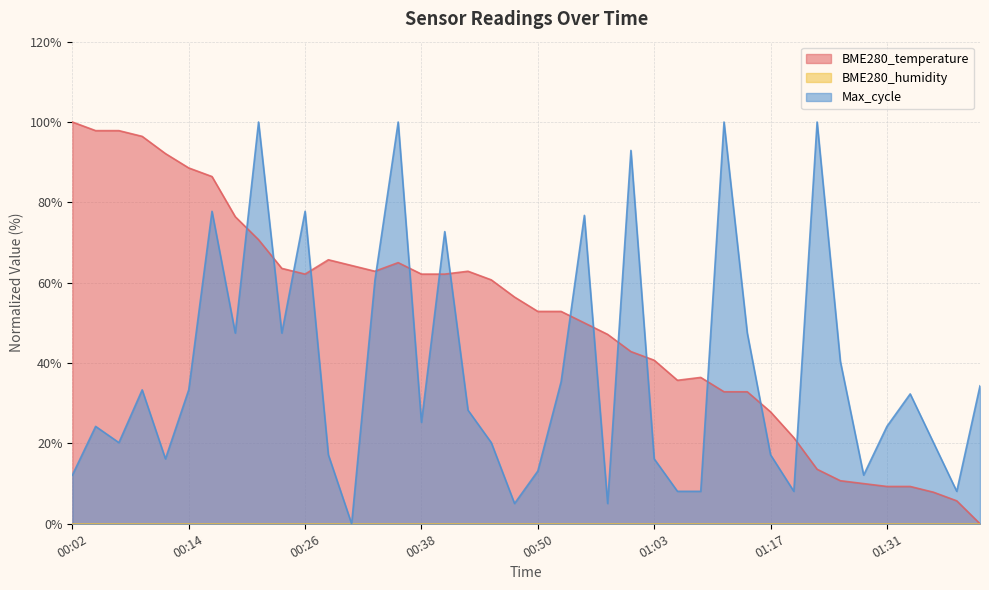

How many interior local peaks does the Max_cycle series have?

12